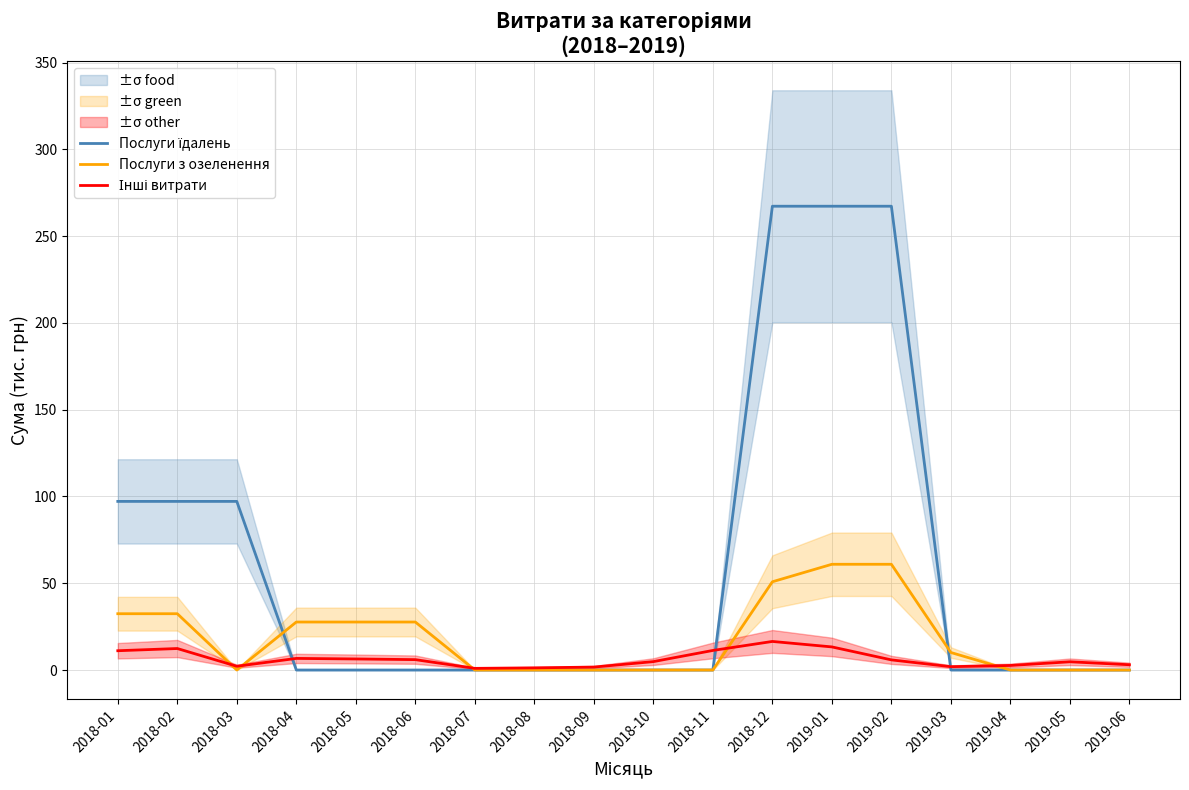

How many values in Послуги їдалень are above zero?

6